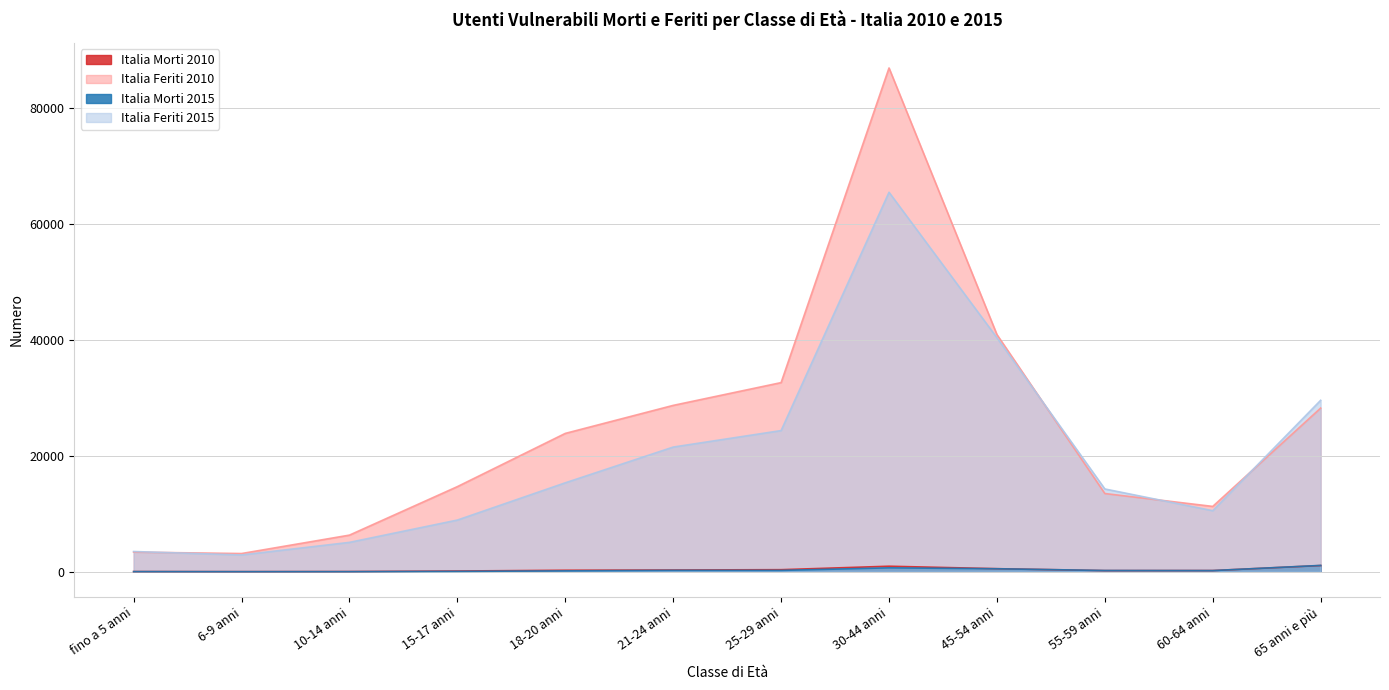

What is the label of the 4th point from the right?

45-54 anni